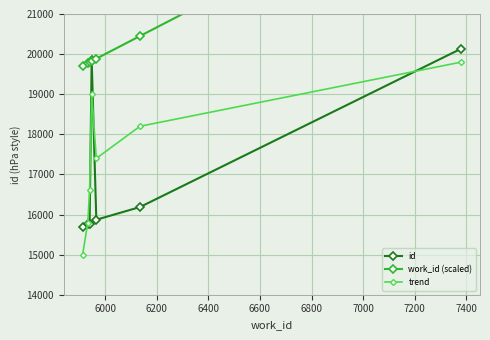

How many interior local peaks does the trend series have?

1